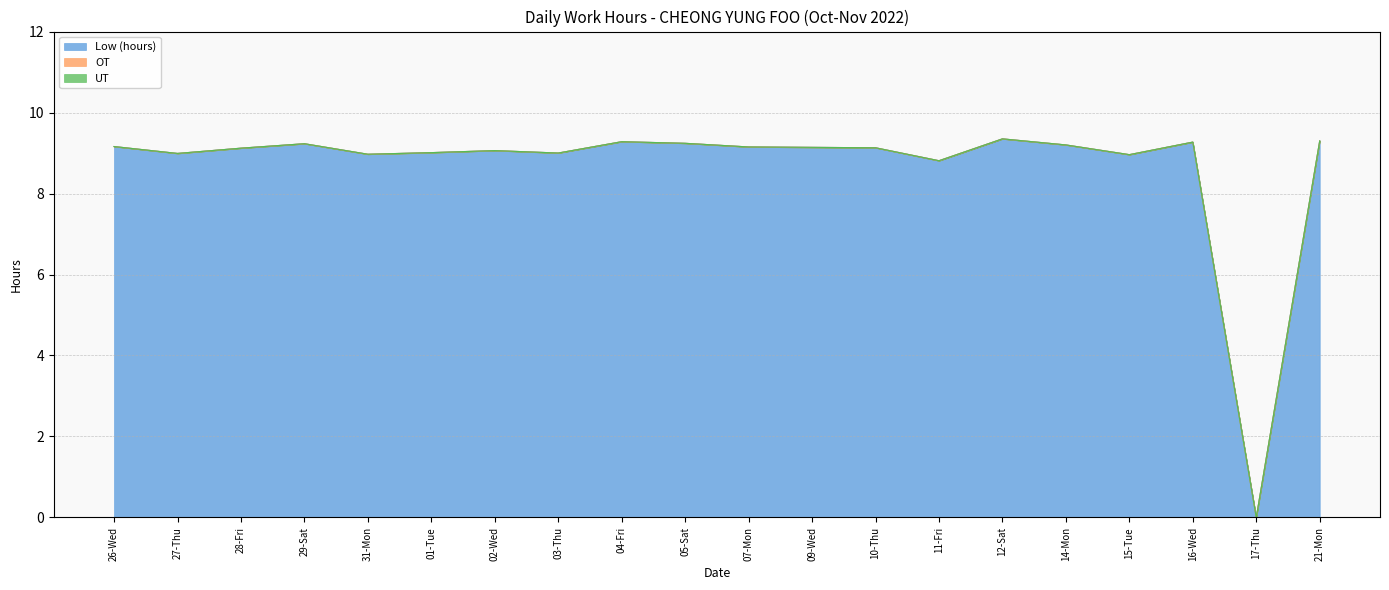

At which label does Low (hours) reach its peak?

12-Sat